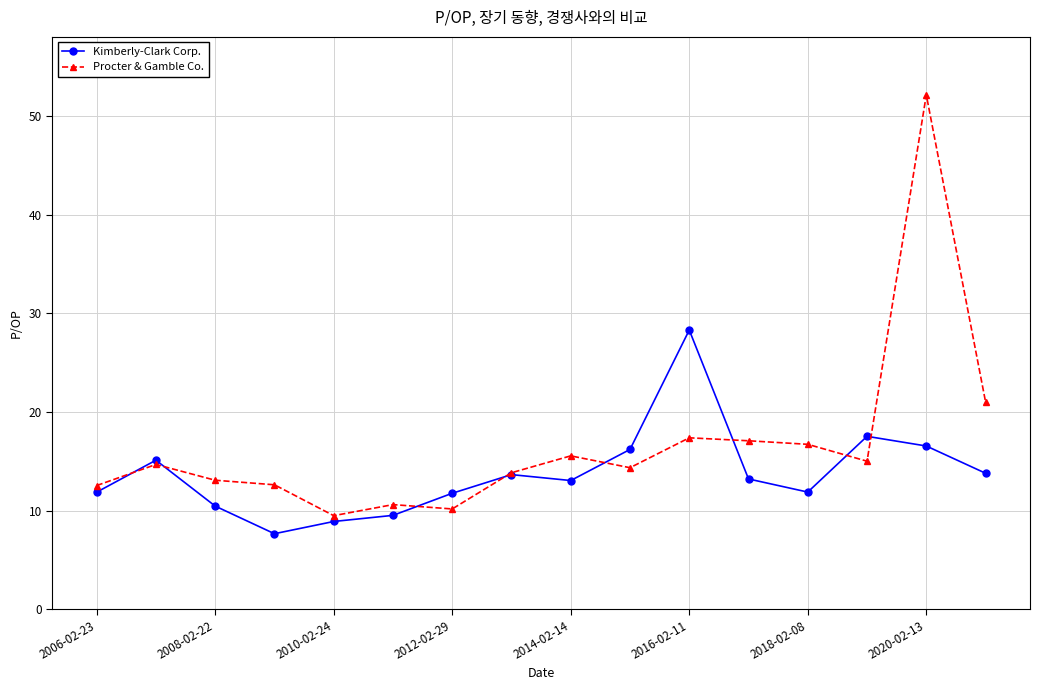

What is the value of the Procter & Gamble Co. point at the 9th from the left?

15.5